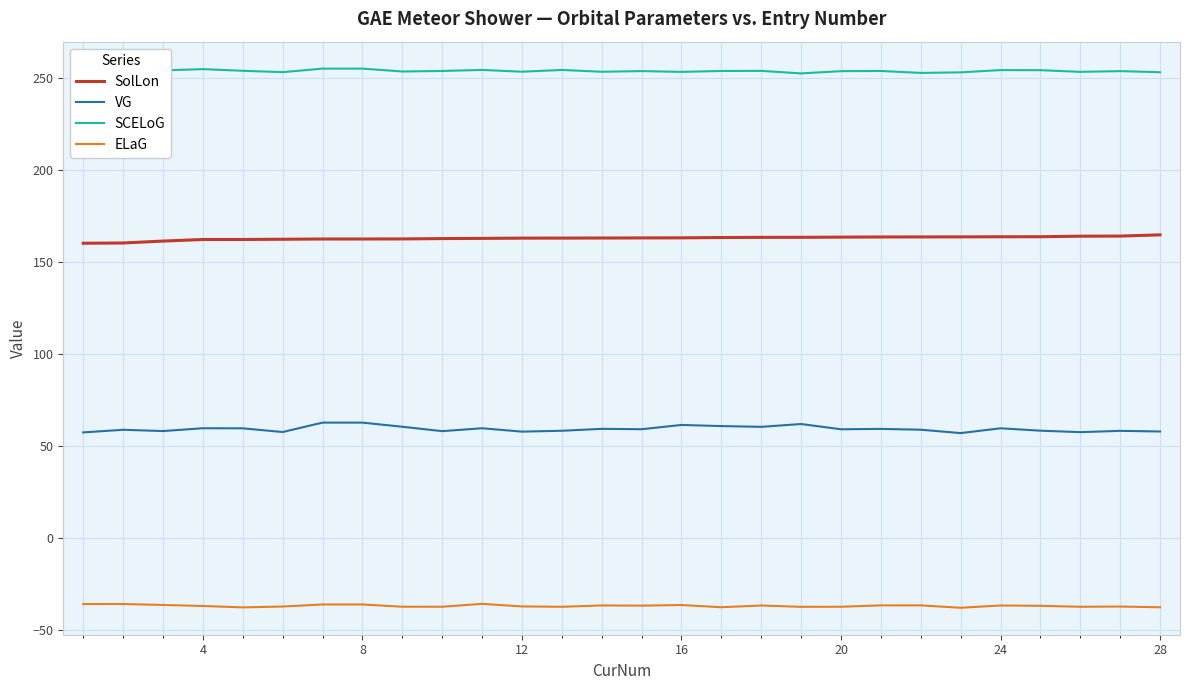

True or false: SCELoG and ELaG cross at least once.

False